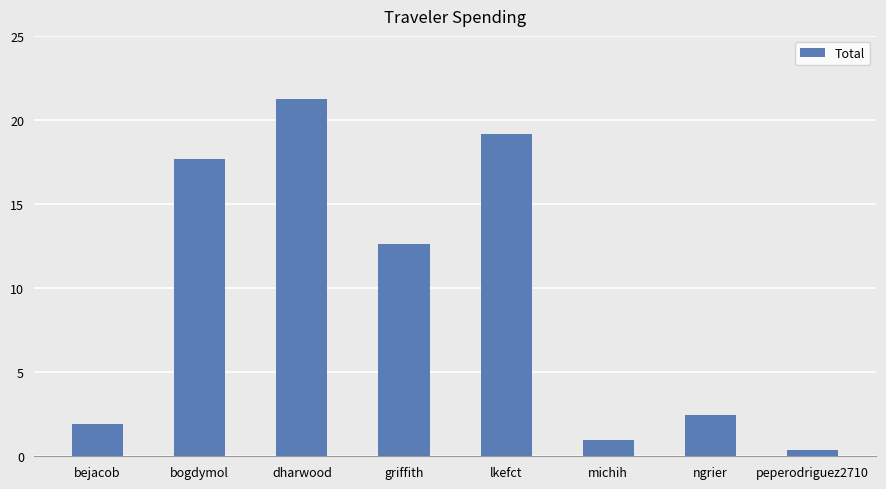

Where is the data nearest to the value 10?

griffith